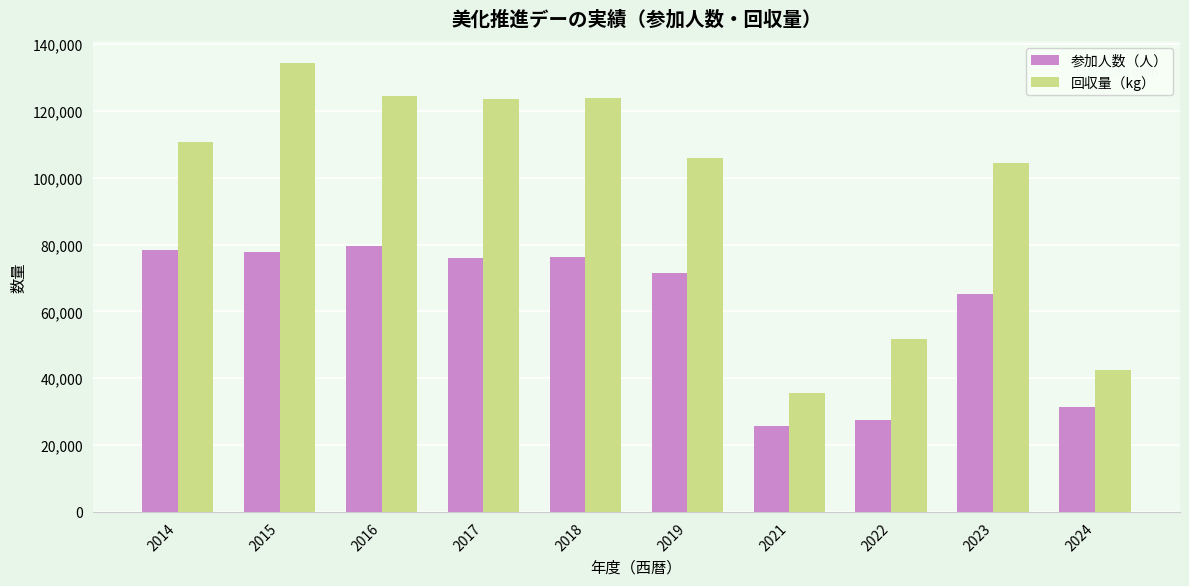

The 参加人数（人） series shows 38320 at 2022. True or false?

False